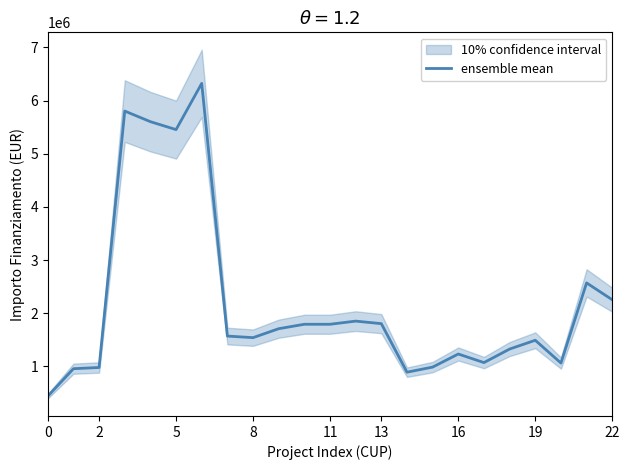

Where is the data nearest to the value 3380570?

21